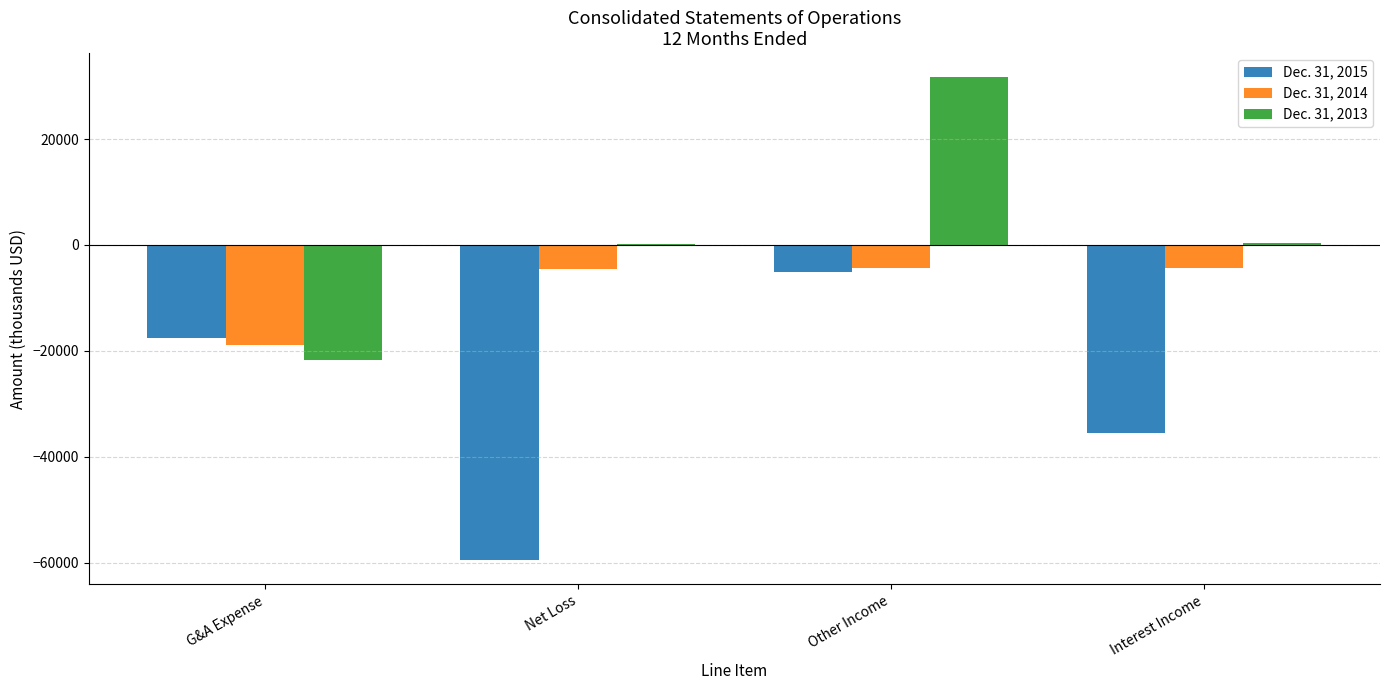

What are all the series names shown in the legend?

Dec. 31, 2015, Dec. 31, 2014, Dec. 31, 2013